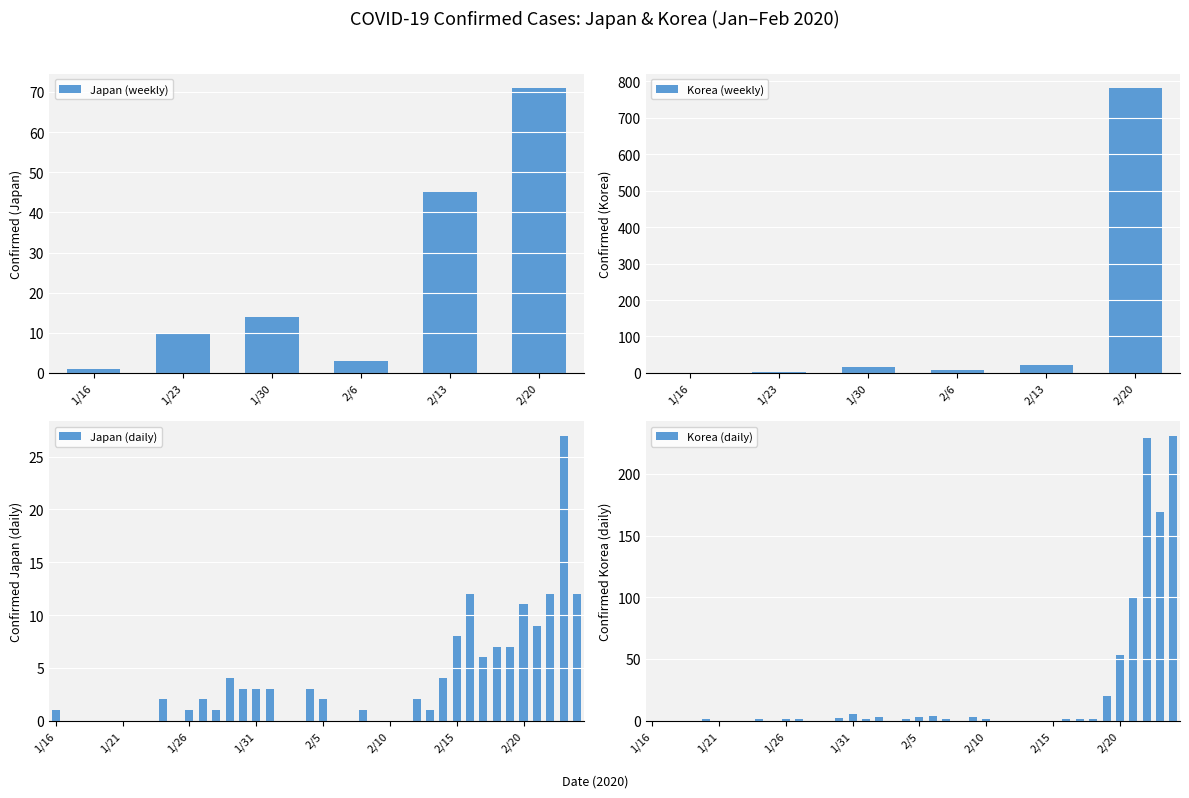

Where is Confirmed_Japan nearest to the value 13?

2/16